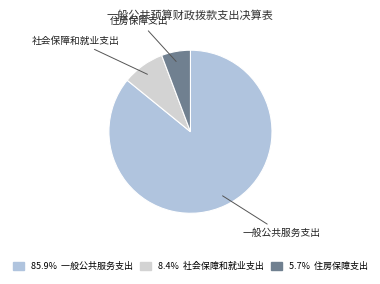

Between 住房保障支出 and 社会保障和就业支出, which is larger?

社会保障和就业支出